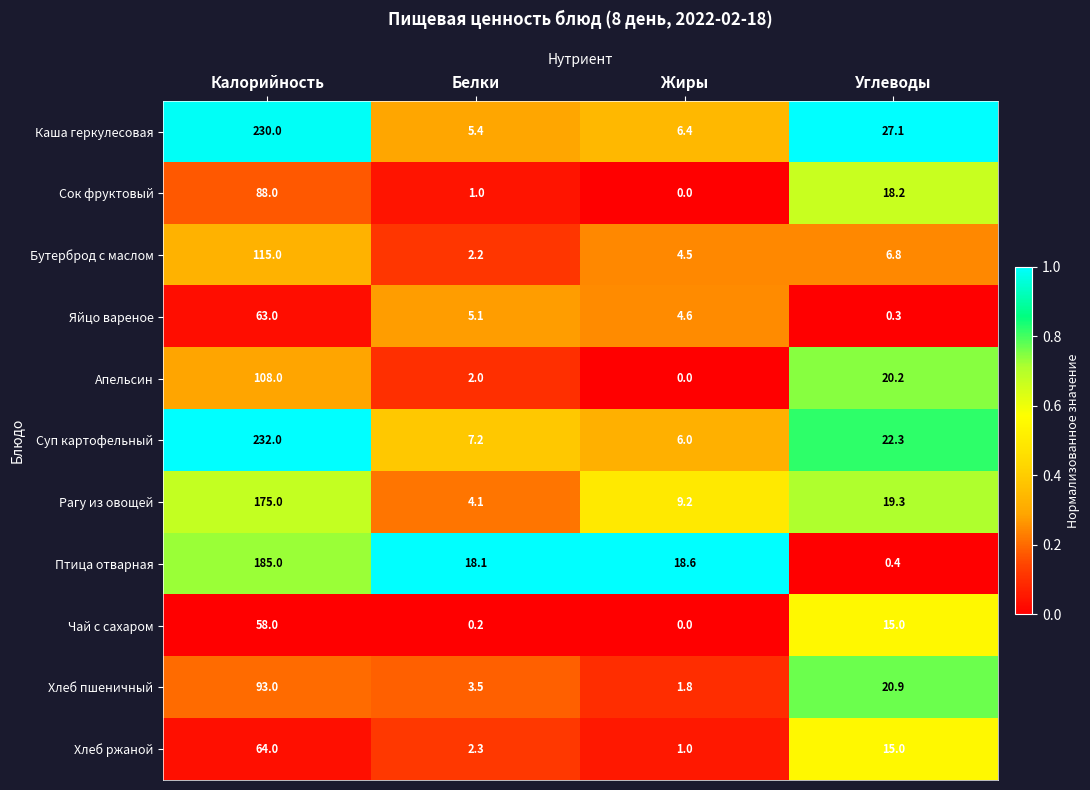

At which category is the sum across all series the highest?

Калорийность